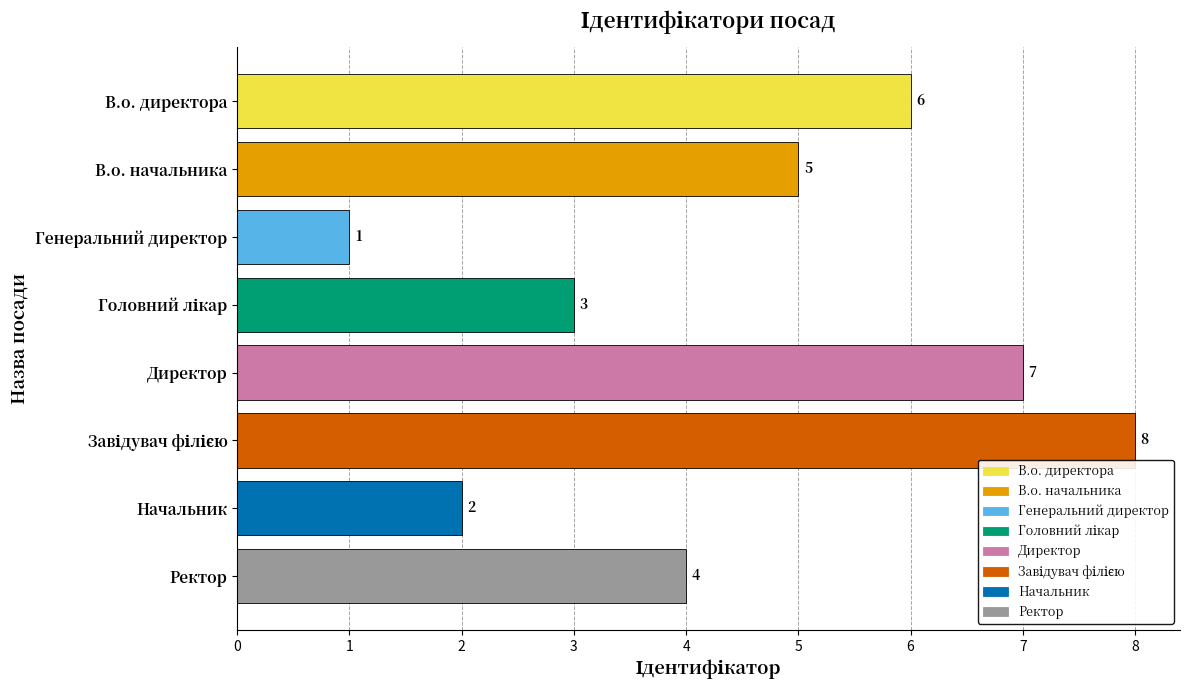

How many values are between 3 and 7?

5